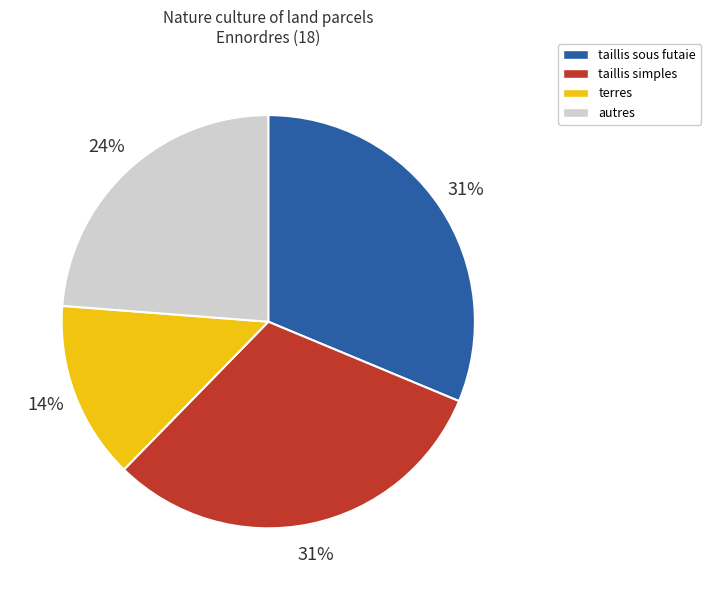

True or false: terres accounts for 7% of the total.

False